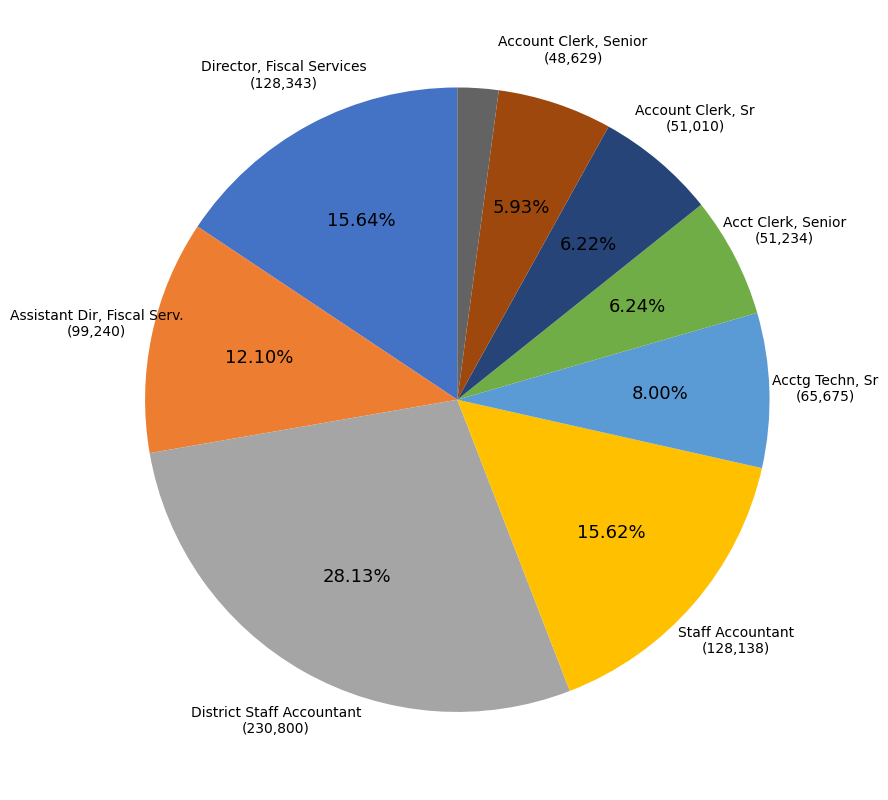

Does Acct Clerk, Senior represent more than half of the total?

No